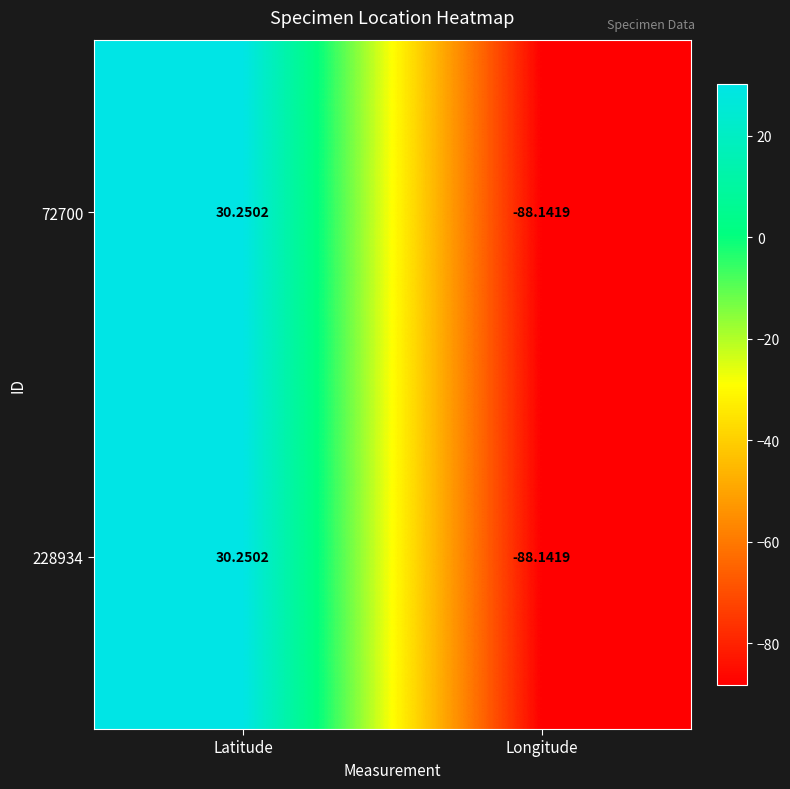

What is the greatest value displayed?

30.3